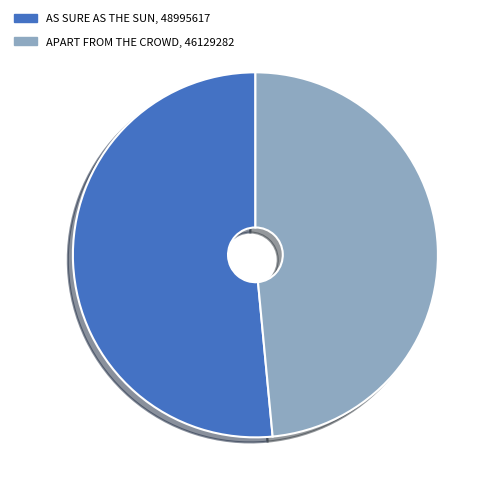

What is the majority slice?

AS SURE AS THE SUN, 48995617